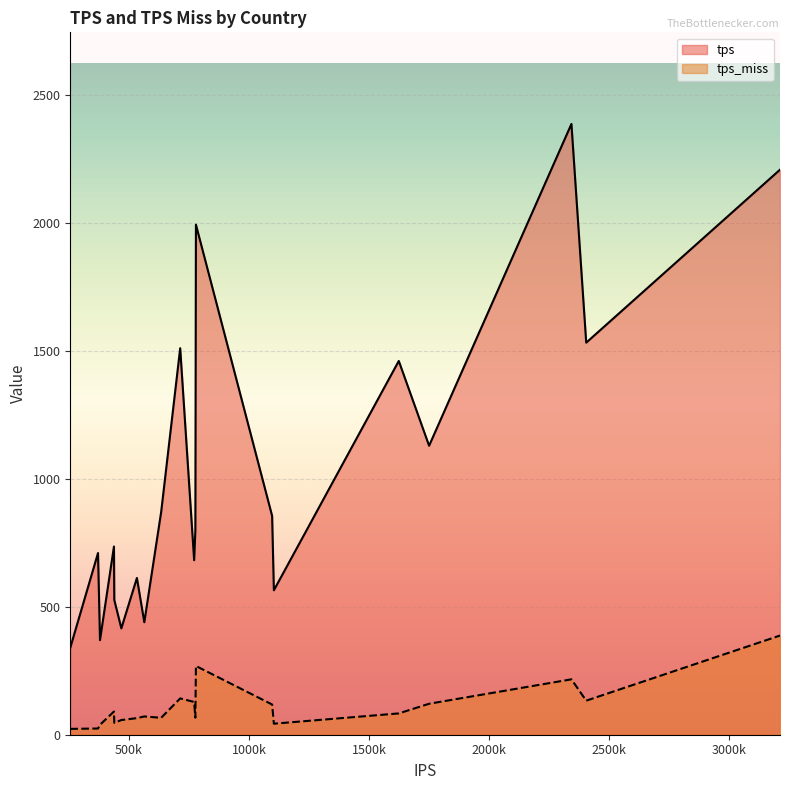

True or false: tps and tps_miss cross at least once.

False